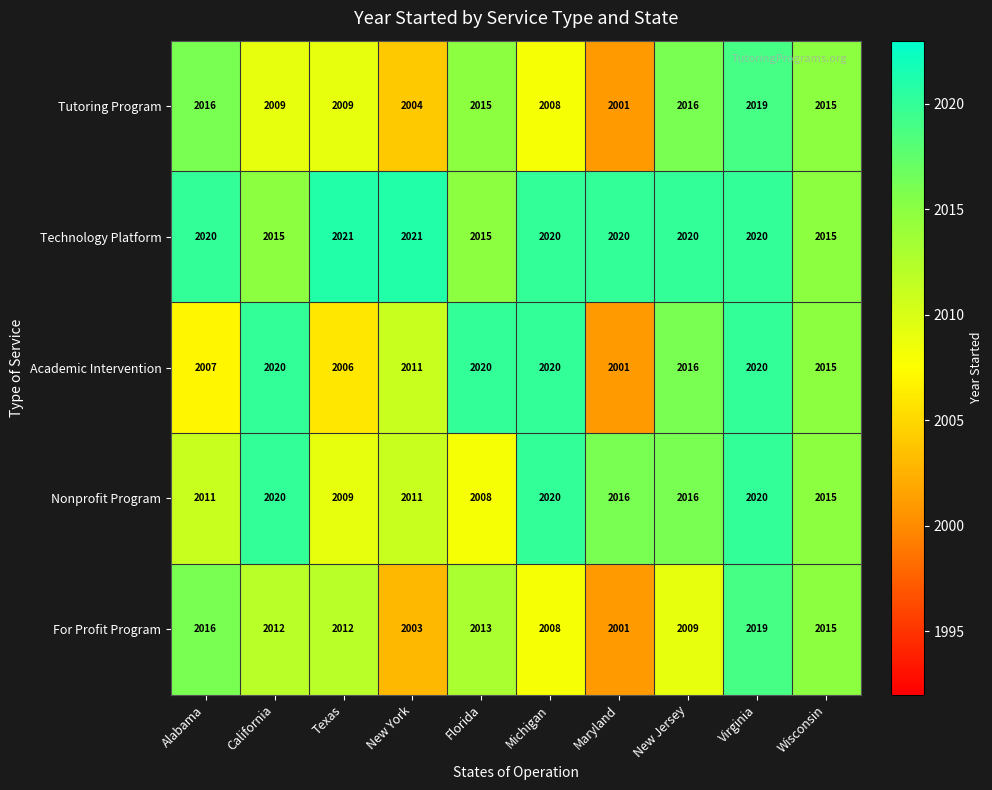

Count the number of categories in the chart.

10